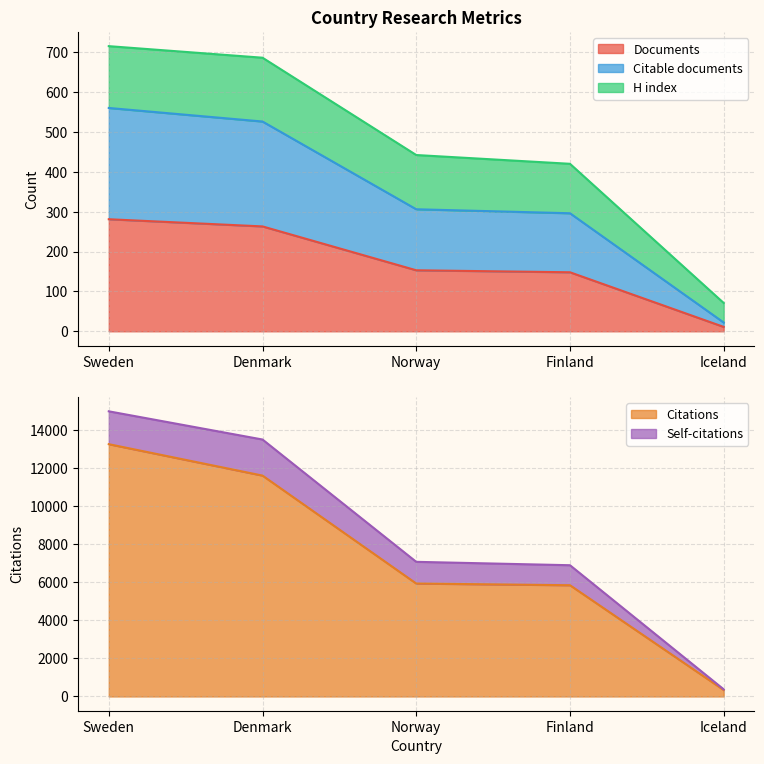

Between Denmark and Iceland, which series saw the biggest shift?

Citations